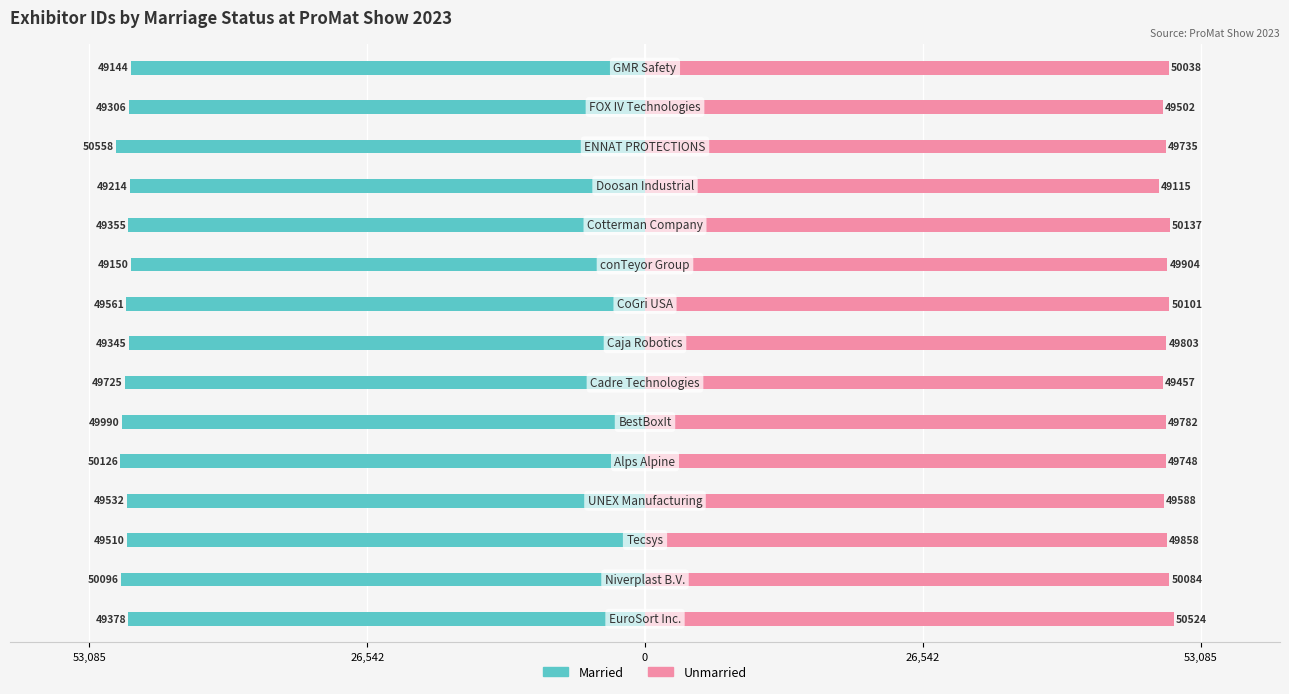

Reading left to right, extract all data points from this chart.

Married: -49378	-50096	-49510	-49532	-50126	-49990	-49725	-49345	-49561	-49150	-49355	-49214	-50558	-49306	-49144
Unmarried: 50524	50084	49858	49588	49748	49782	49457	49803	50101	49904	50137	49115	49735	49502	50038